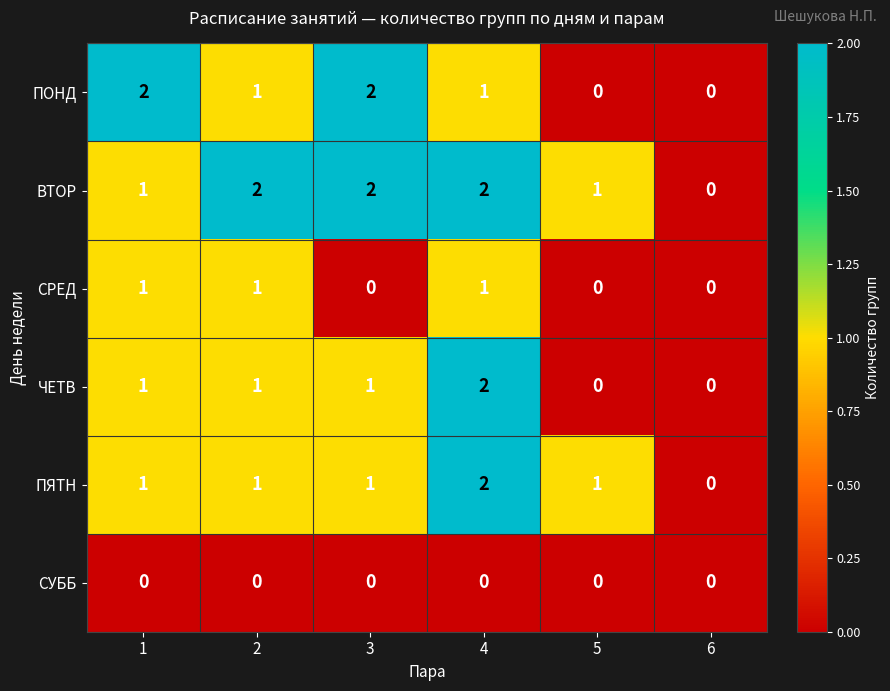

How many distinct data groups are displayed?

6